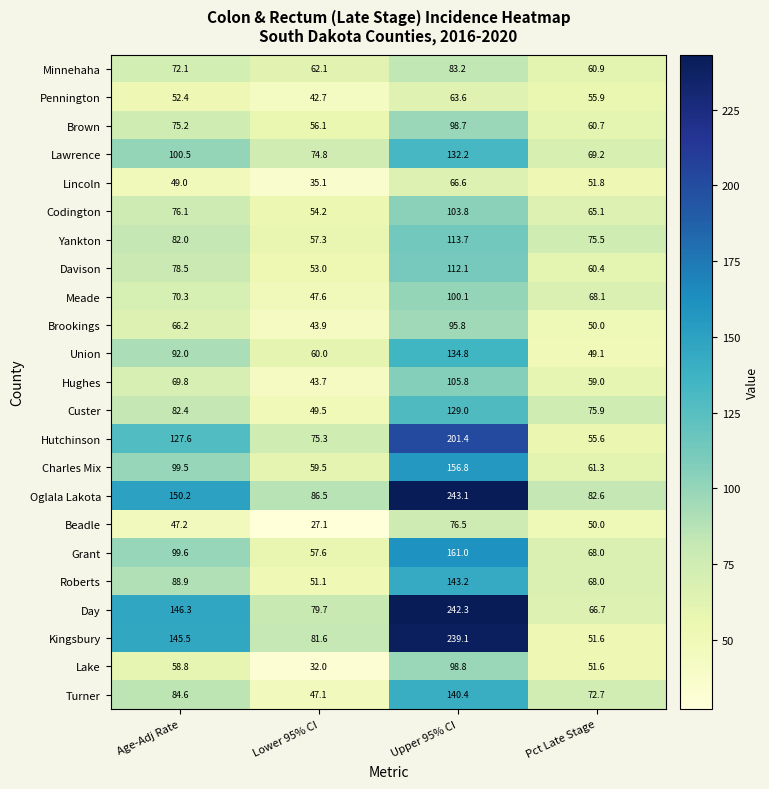

Rank the series at Age-Adj Rate from lowest to highest value.

Beadle, Lincoln, Pennington, Lake, Brookings, Hughes, Meade, Minnehaha, Brown, Codington, Davison, Yankton, Custer, Turner, Roberts, Union, Charles Mix, Grant, Lawrence, Hutchinson, Kingsbury, Day, Oglala Lakota